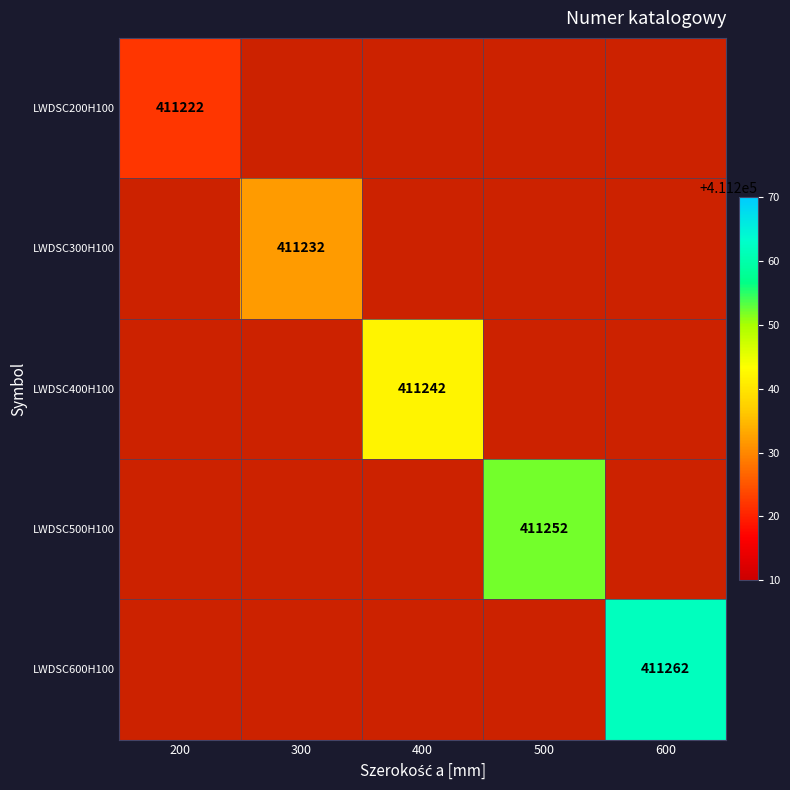

What is the maximum value for LWDSC200H100?

411222.0